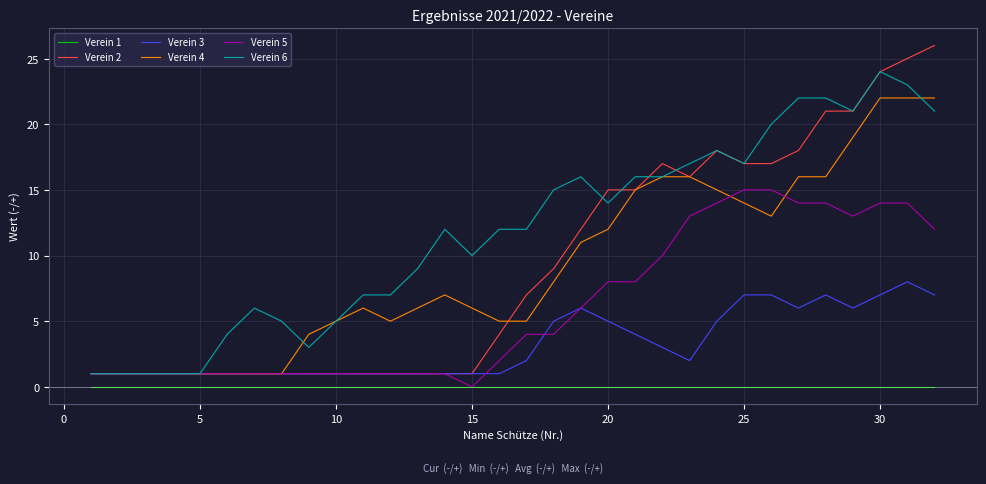

Which series has the largest total across all categories?

Verein 6